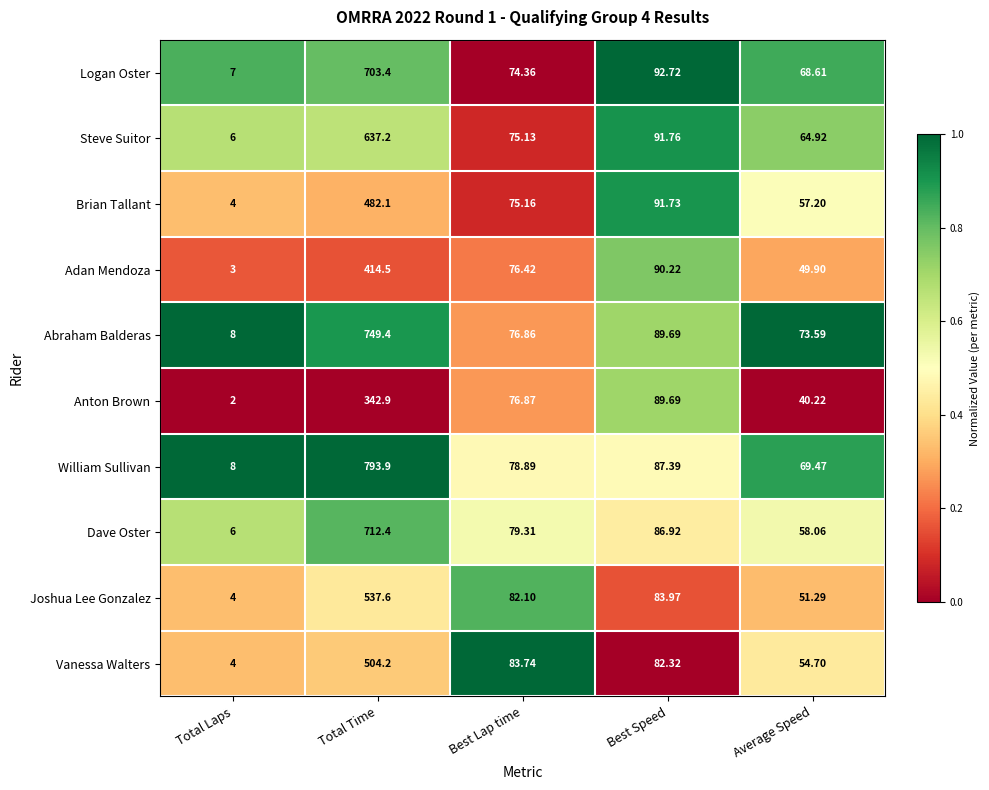

Rank the series by their maximum value, from lowest to highest.

Anton Brown, Adan Mendoza, Brian Tallant, Vanessa Walters, Joshua Lee Gonzalez, Steve Suitor, Logan Oster, Dave Oster, Abraham Balderas, William Sullivan